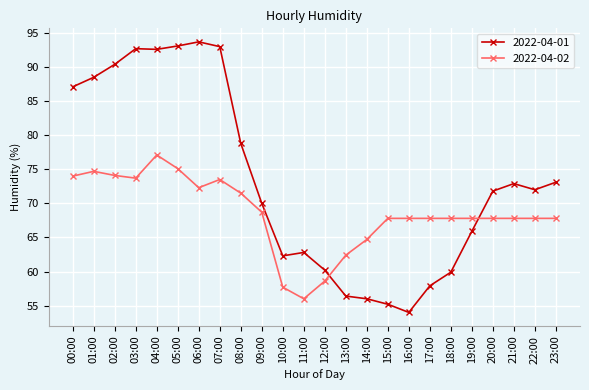

True or false: 2022-04-02 and 2022-04-01 intersect in this chart.

True